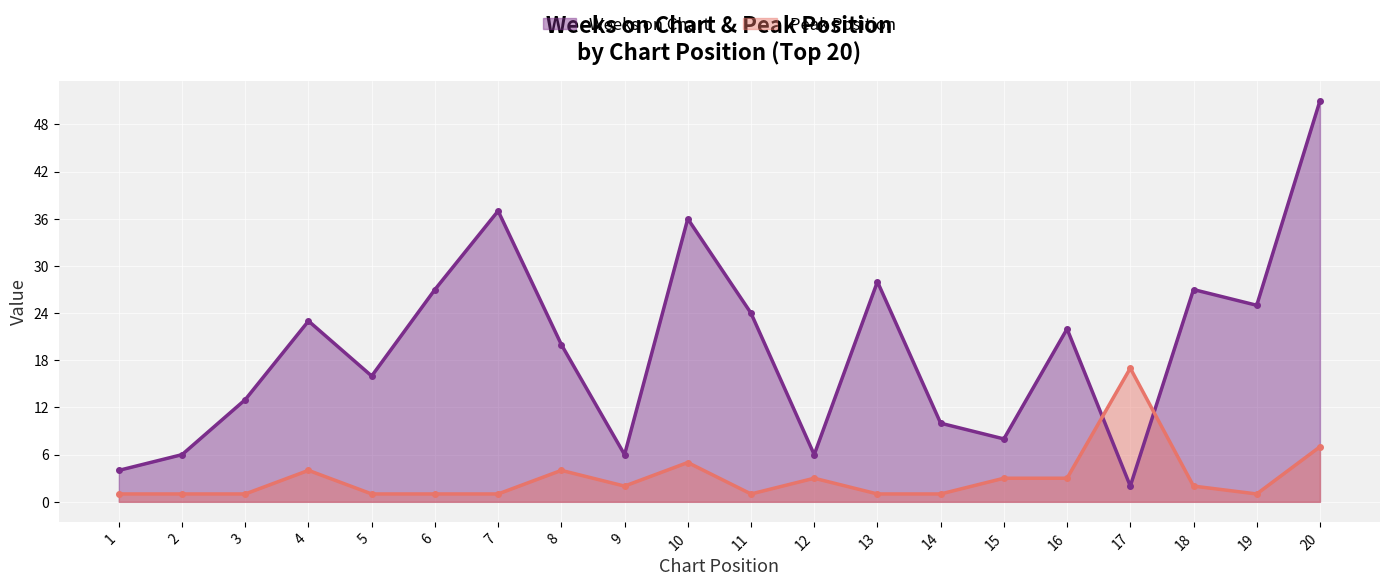

What are all the series names shown in the legend?

Weeks on Chart, Peak Position